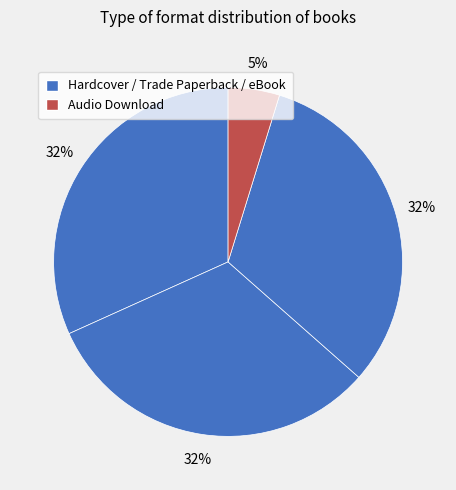

Which slice is the smallest?

Audio Download